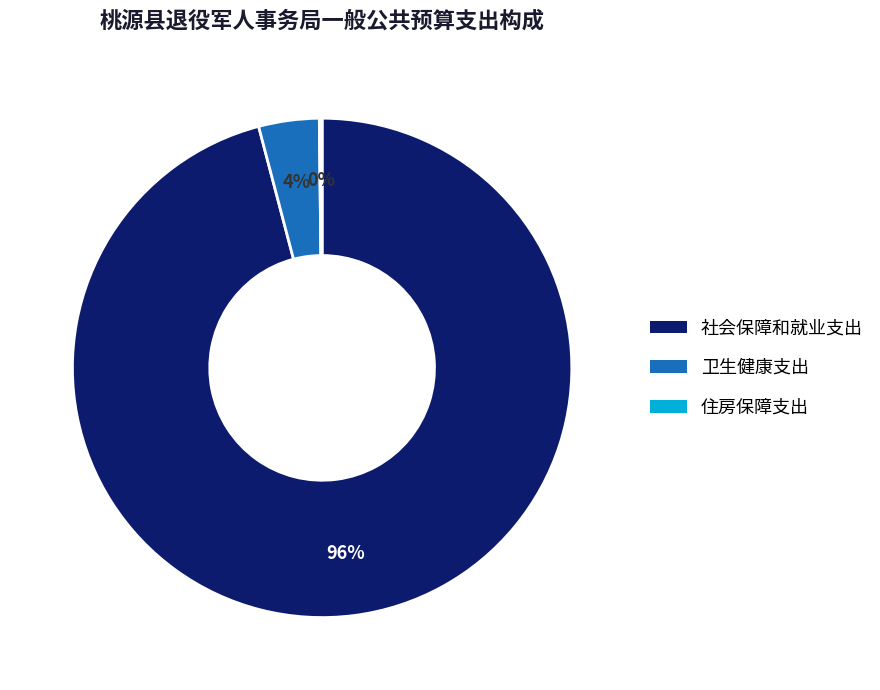

Which slice is the largest?

社会保障和就业支出